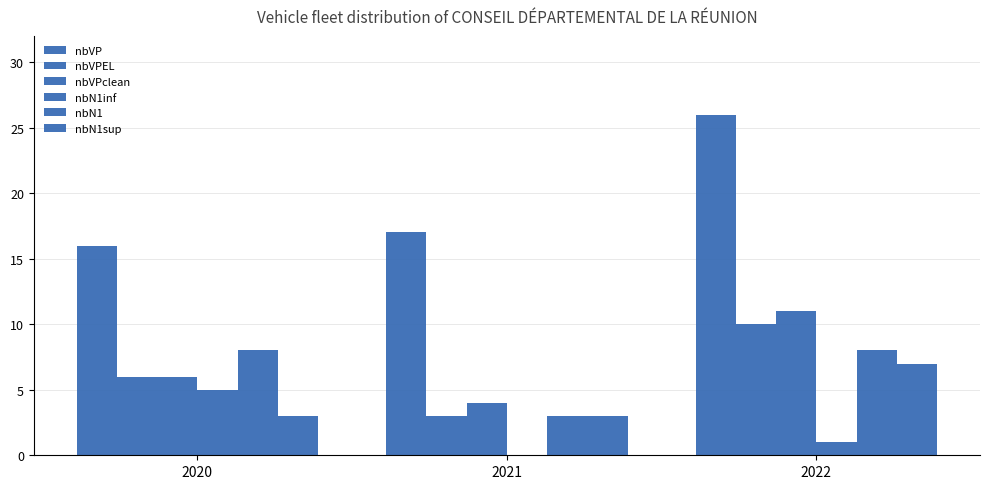

Reading left to right, what are all the values shown in this chart?

nbVP: 16	17	26
nbVPEL: 6	3	10
nbVPclean: 6	4	11
nbN1inf: 5	0	1
nbN1: 8	3	8
nbN1sup: 3	3	7